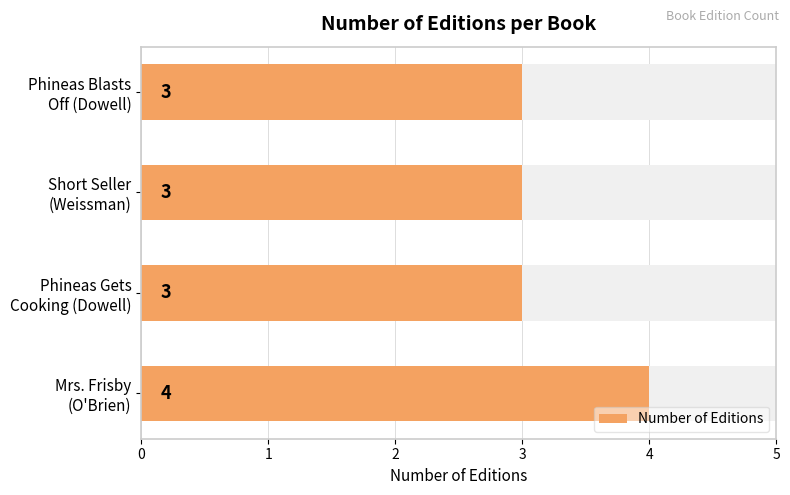

Count the values in the range 3 to 4.

4